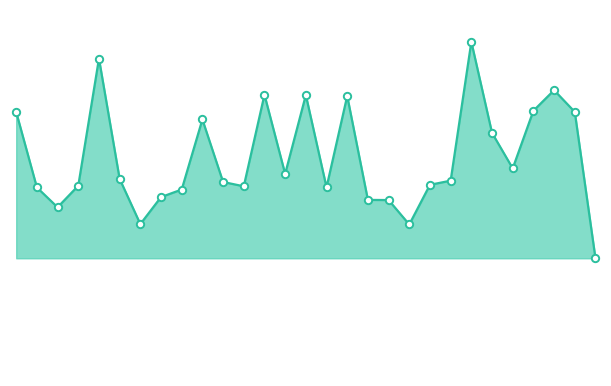

How many lines are shown in the chart?

1